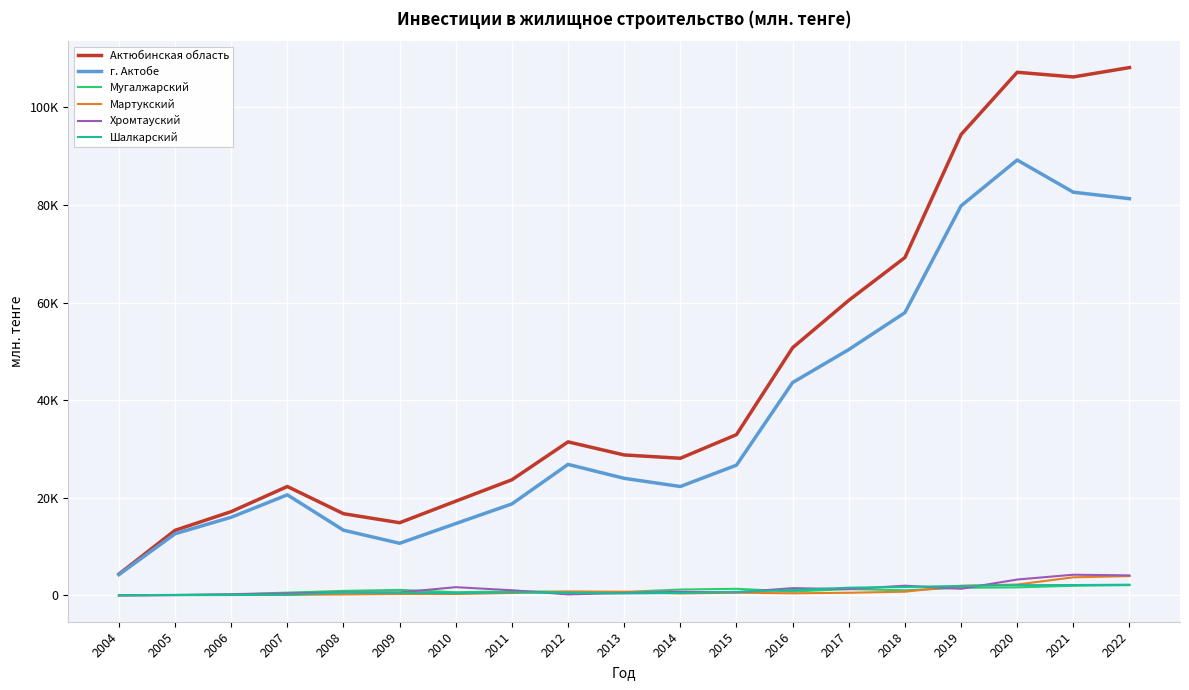

What is the total value across all series at 2012?

60512